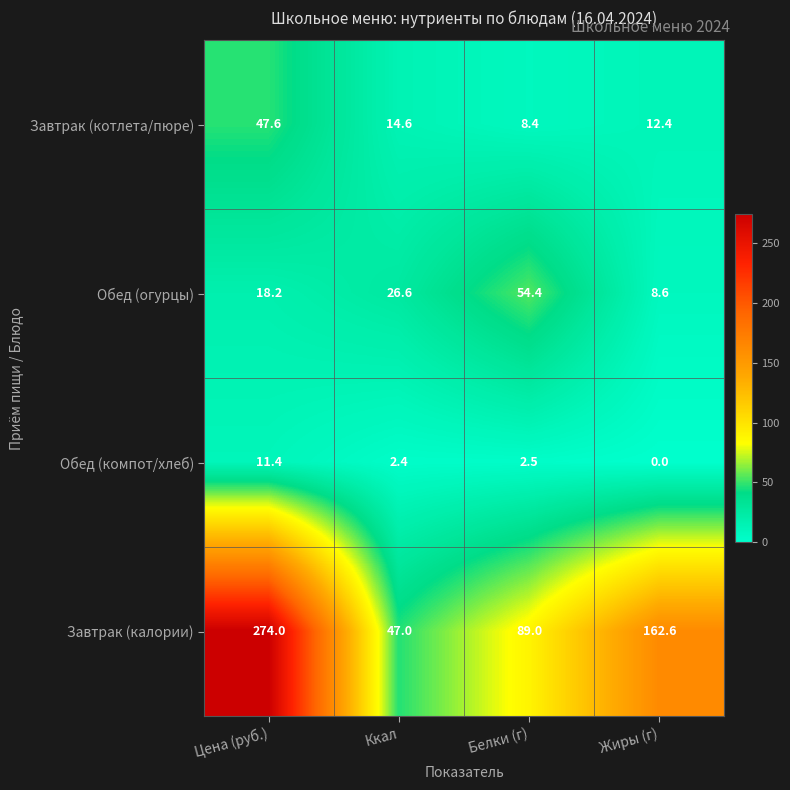

What is the total value across all series at Цена (руб.)?

351.2